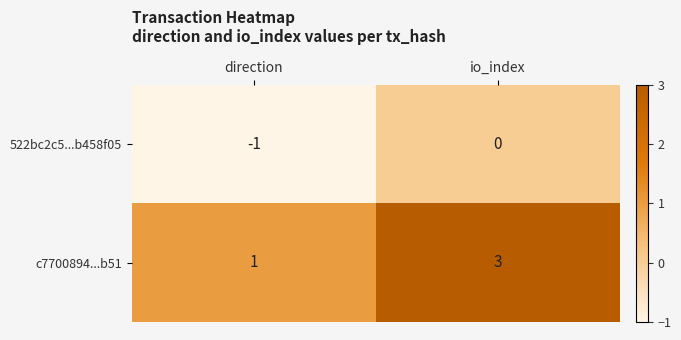

Reading left to right, transcribe all the data shown in this chart.

522bc2c5...b458f05: -1	0
c7700894...b51: 1	3